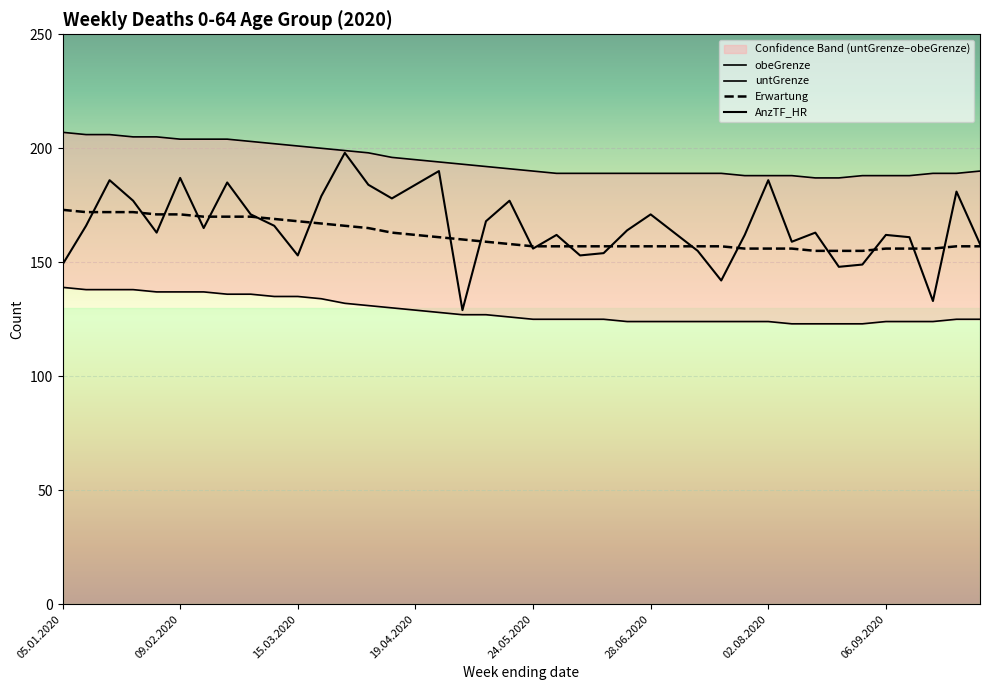

What is the difference between the AnzTF_HR values at 14 and 28.06.2020?

9